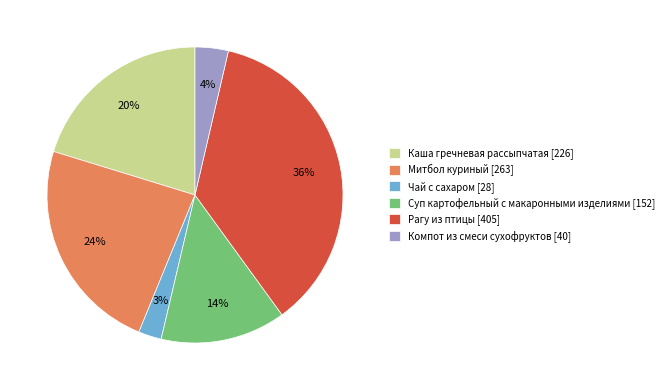

The Каша гречневая рассыпчатая slice represents 20% of the pie. True or false?

True